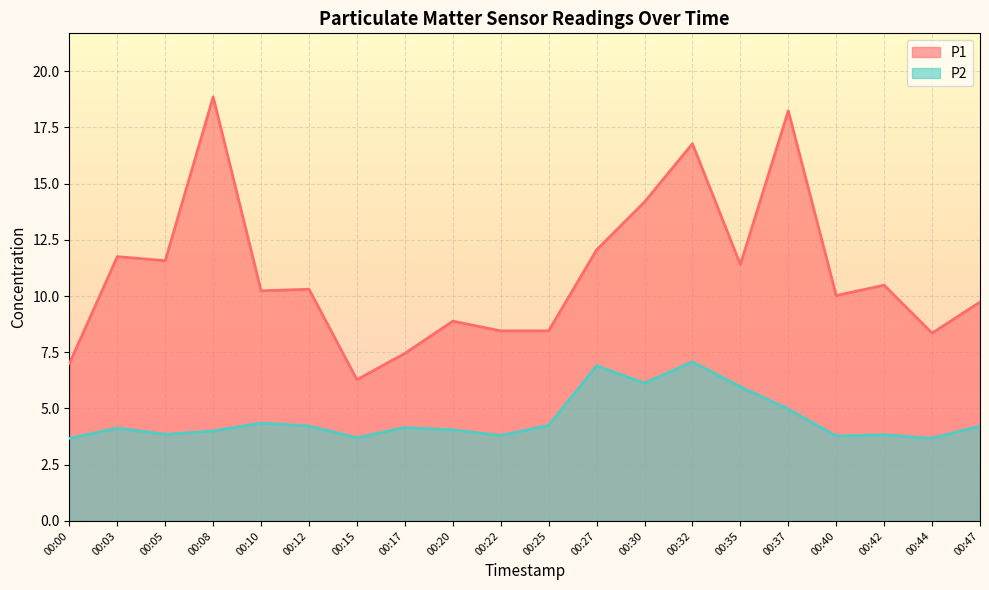

Where is the first local maximum for P2?

00:03